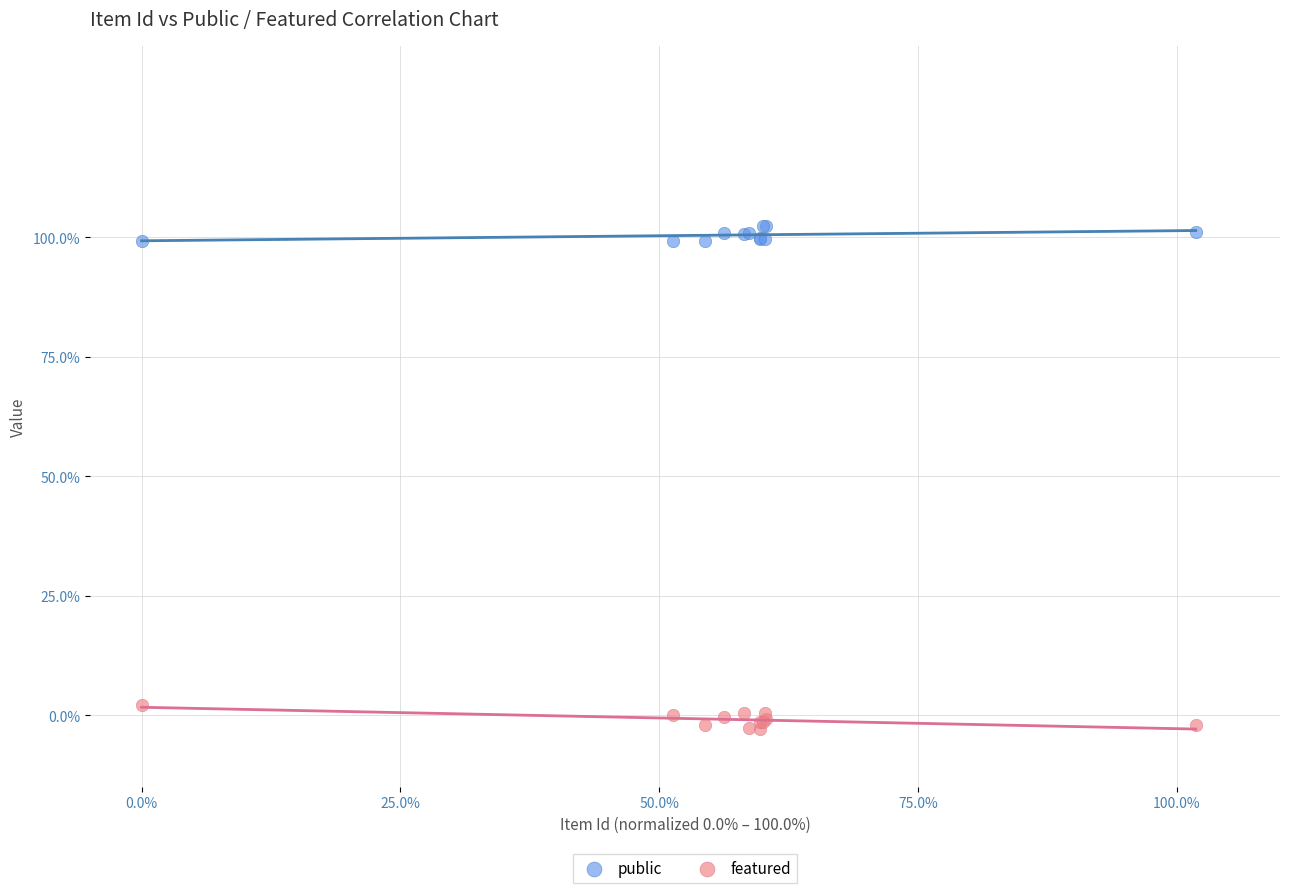

Which series has the largest Y range (max minus min)?

featured